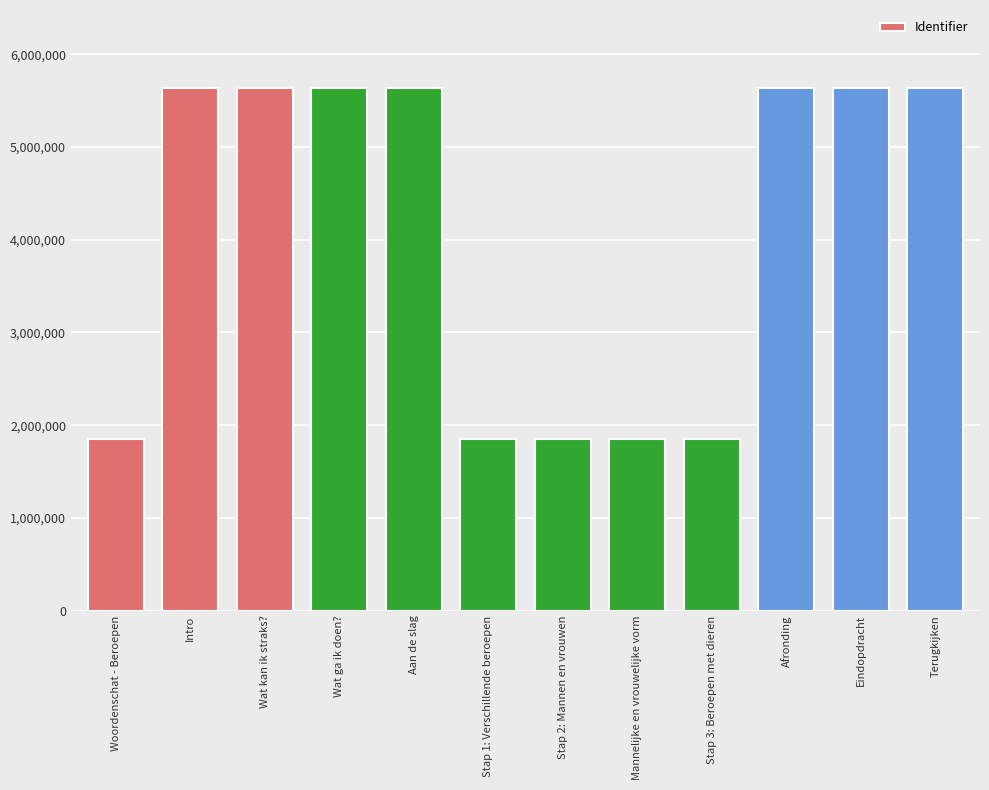

The value at Terugkijken is 2150941. True or false?

False